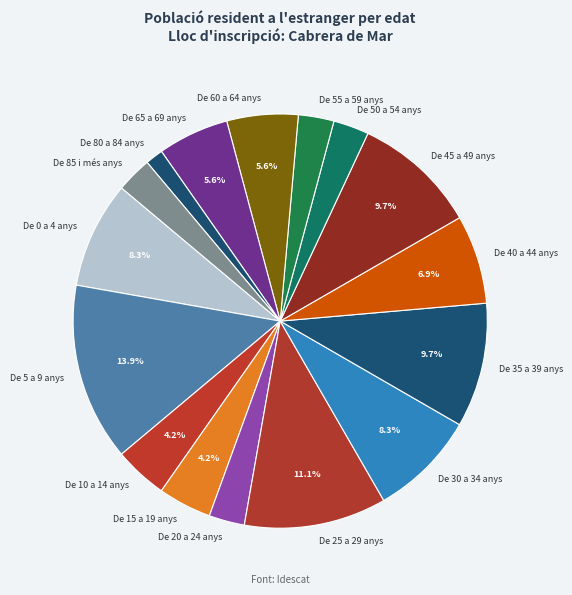

What percentage is the De 60 a 64 anys slice, to the nearest percent?

6%